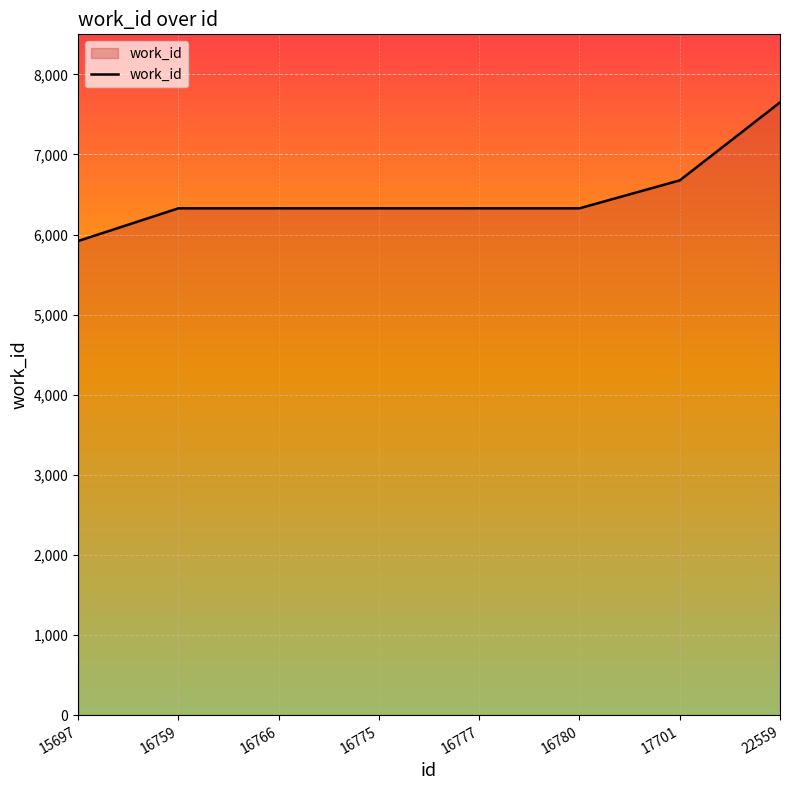

Is it true that the value at 16766 is 6328?

True